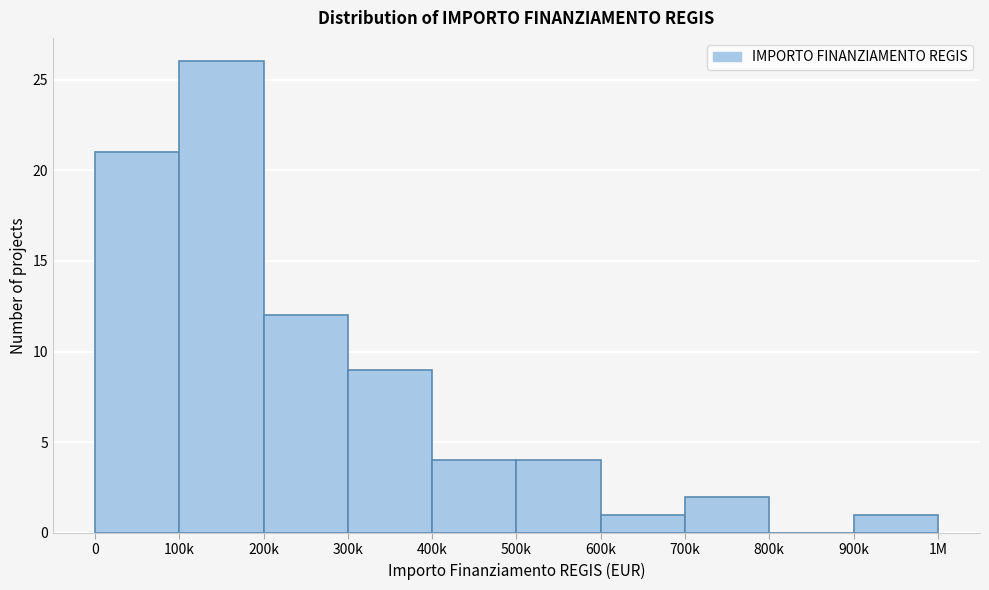

Reading right to left, list all the values displayed in this chart.

900k=1	800k=0	700k=2	600k=1	500k=4	400k=4	300k=9	200k=12	100k=26	0=21